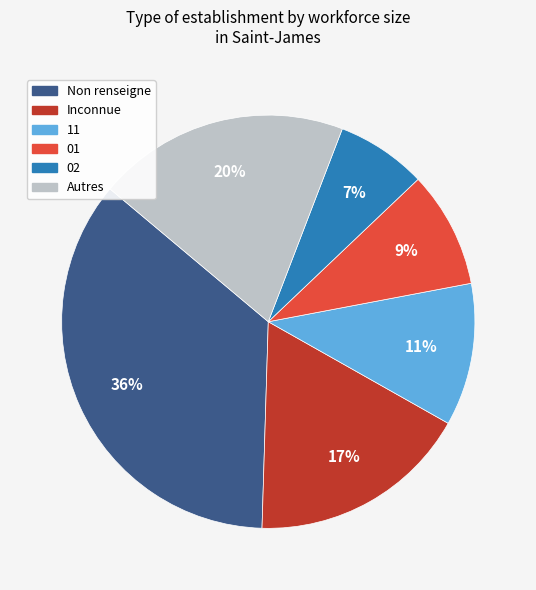

To the nearest percent, what is the difference between the largest and smallest slice percentages?

29%